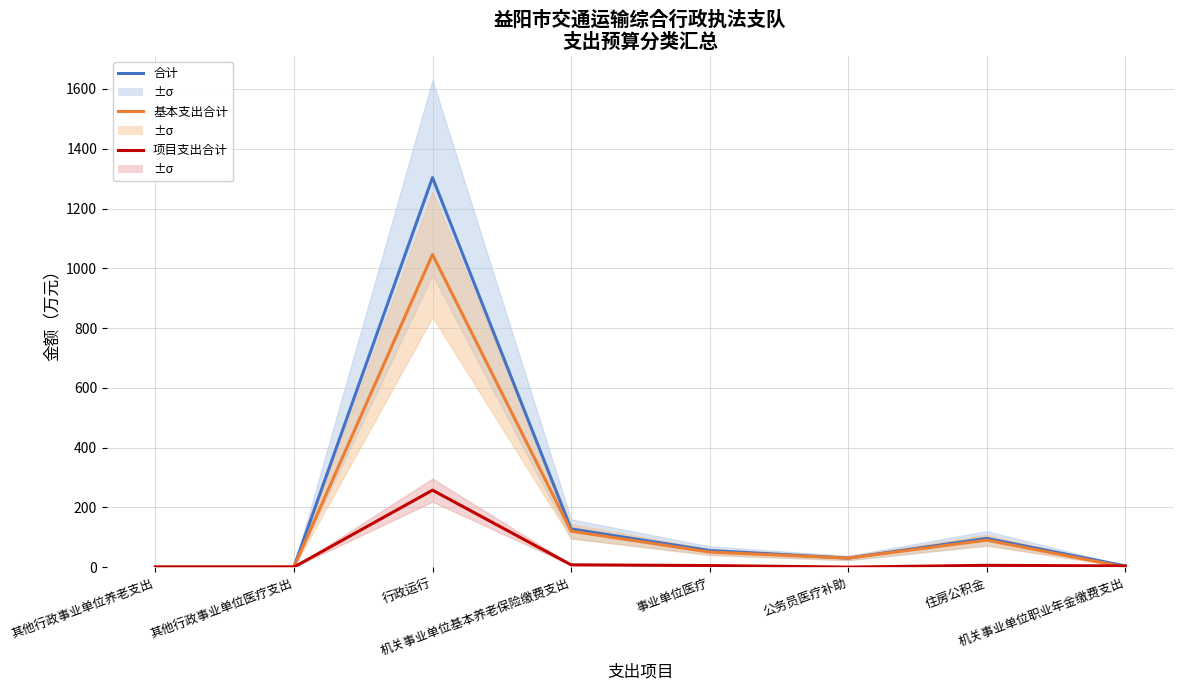

True or false: 合计 has a value of 30.1 at 公务员医疗补助.

True